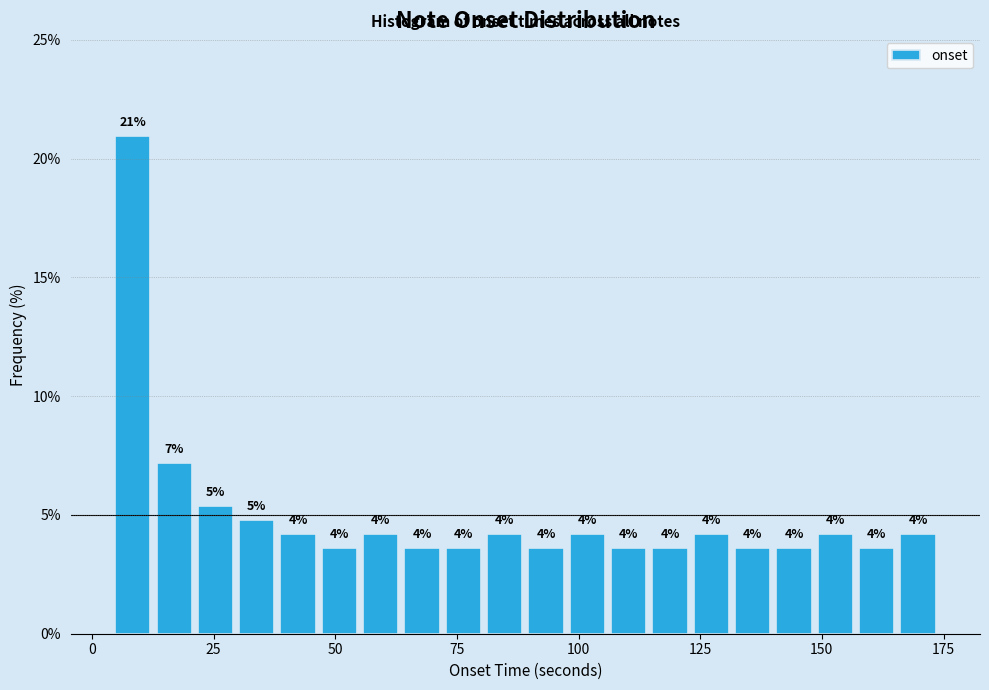

Around what value on the x-axis is the tallest bar? Give the approximate position of its centre, as read against the axis.

10